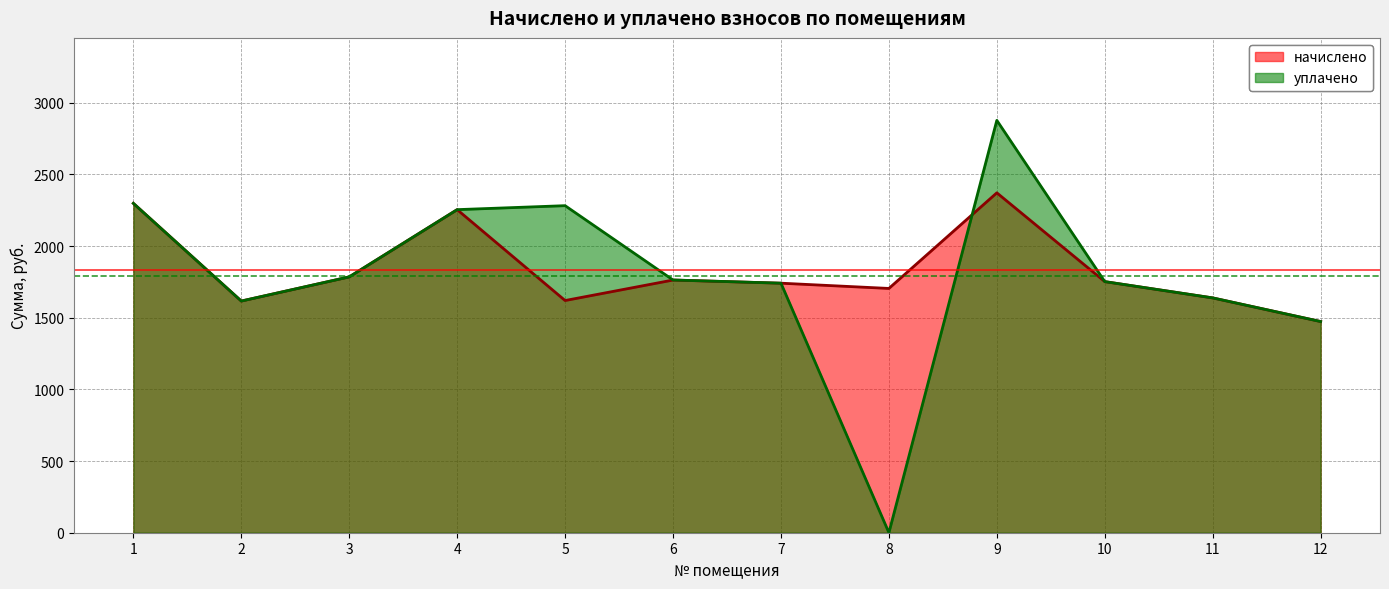

Where does the уплачено series first go above 1763?

1